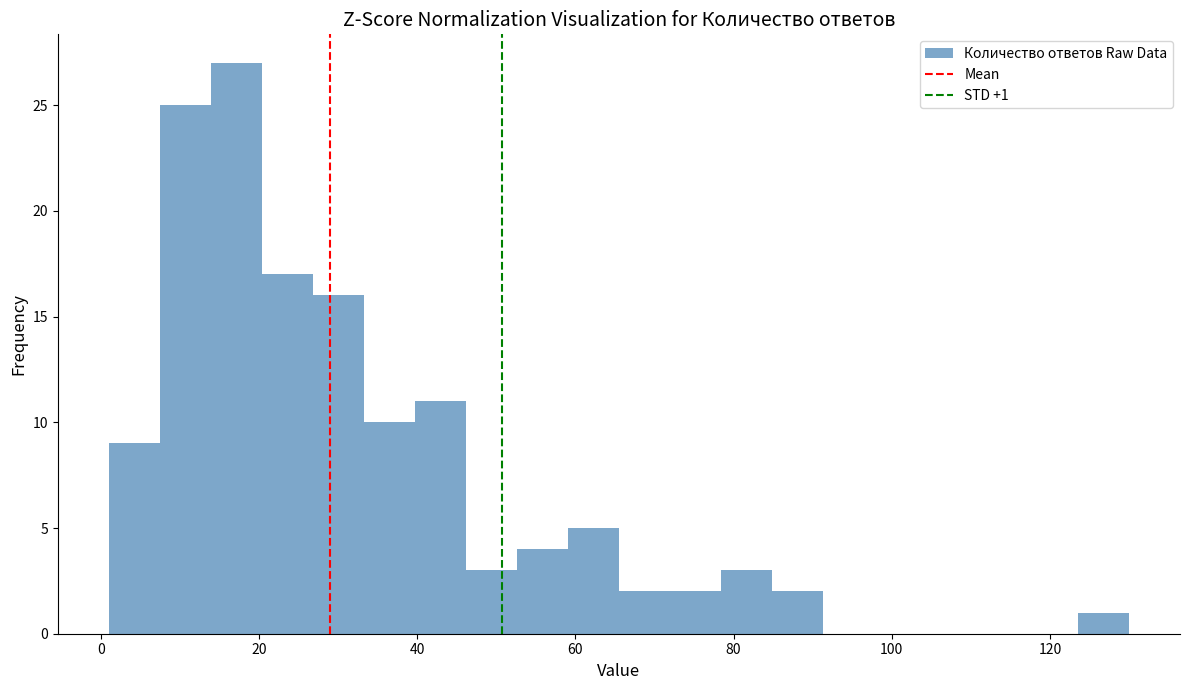

Read against the x-axis, roughly where is the centre of the tallest bar?

18